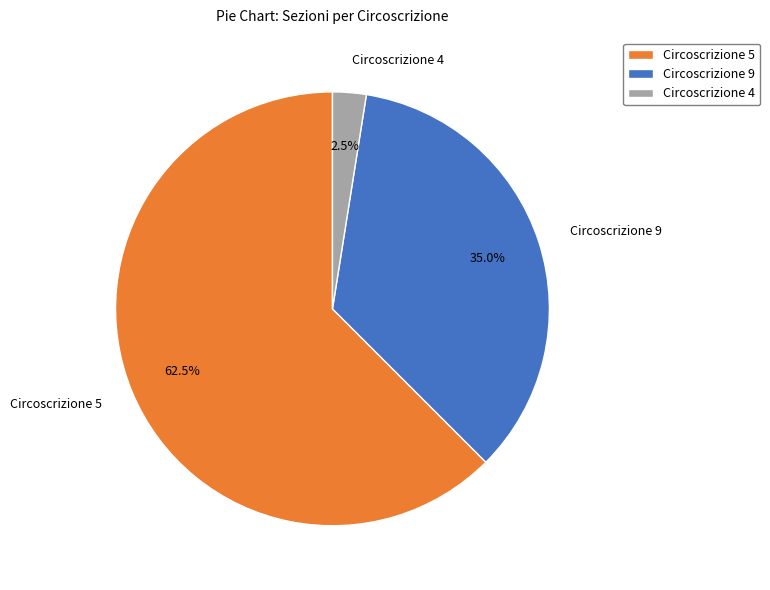

How much of the chart is everything except Circoscrizione 9?

65.0%